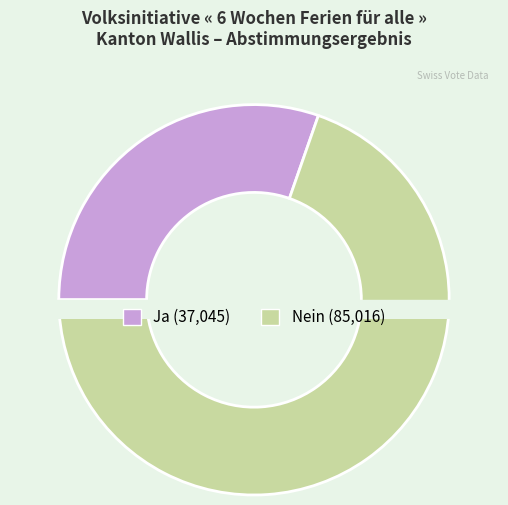

Does Nein account for over 50% of the chart?

Yes